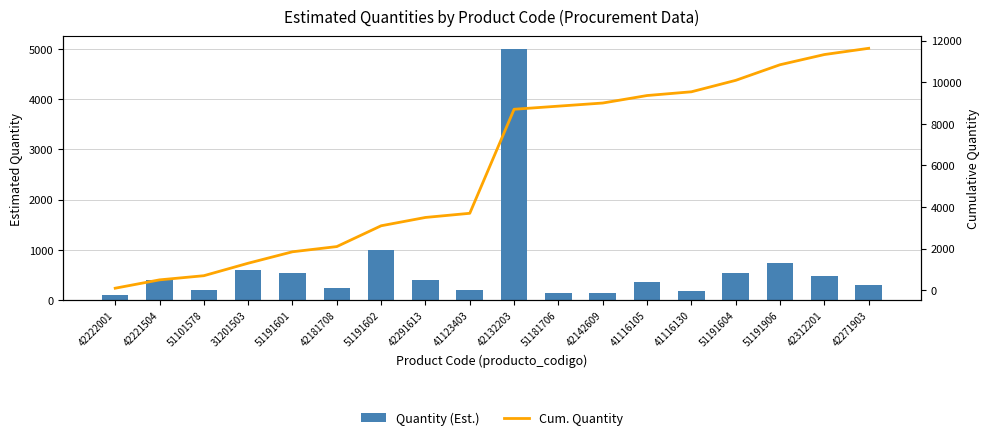

Reading left to right, extract all data points from this chart.

Quantity (Est.): 100	401	200	600	550	250	1000	400	200	5000	150	150	360	180	550	750	490	300
Cum. Quantity: 100	501	701	1301	1851	2101	3101	3501	3701	8701	8851	9001	9361	9541	10091	10841	11331	11631